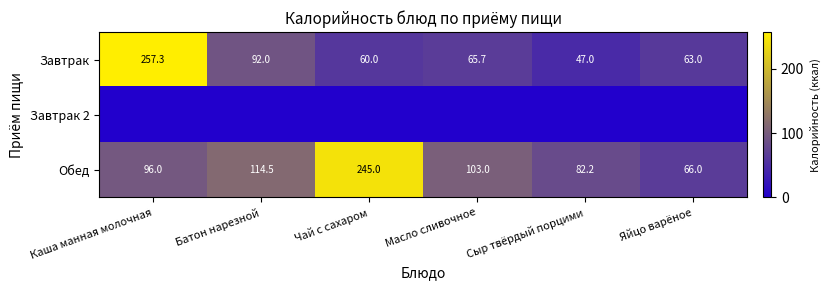

At which label does Завтрак first exceed 65?

Каша манная молочная